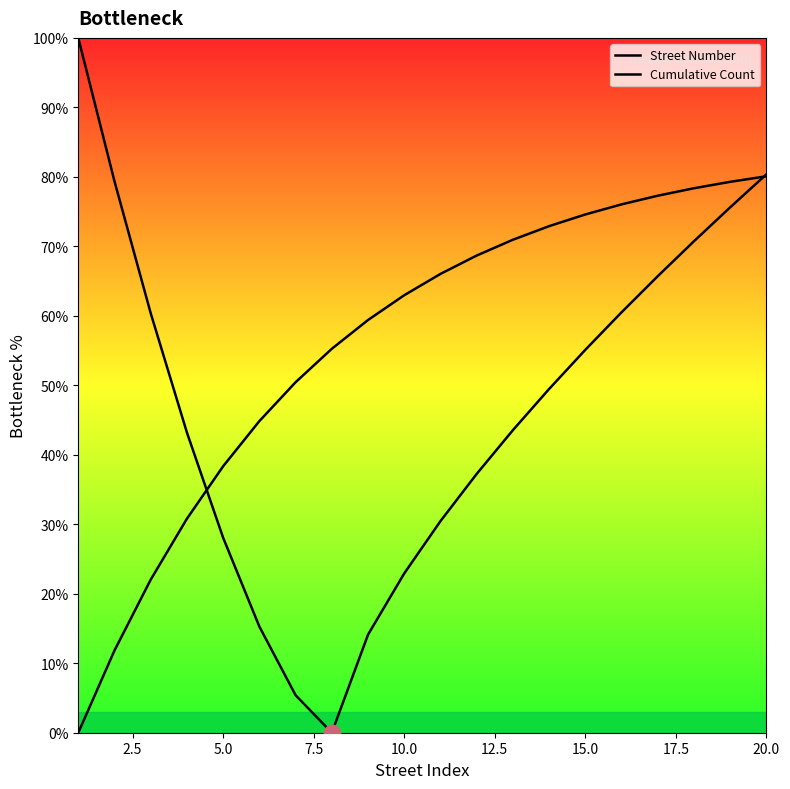

Reading left to right, extract all data points from this chart.

Street Number: 100.0	79.4	60.4	43.2	28.1	15.3	5.4	0.0	14.1	22.9	30.5	37.2	43.5	49.5	55.1	60.5	65.7	70.7	75.6	80.4
Cumulative Count: 0.0	11.8	22.0	30.8	38.4	44.8	50.4	55.3	59.4	63.0	66.0	68.7	70.9	72.9	74.6	76.0	77.3	78.4	79.3	80.1